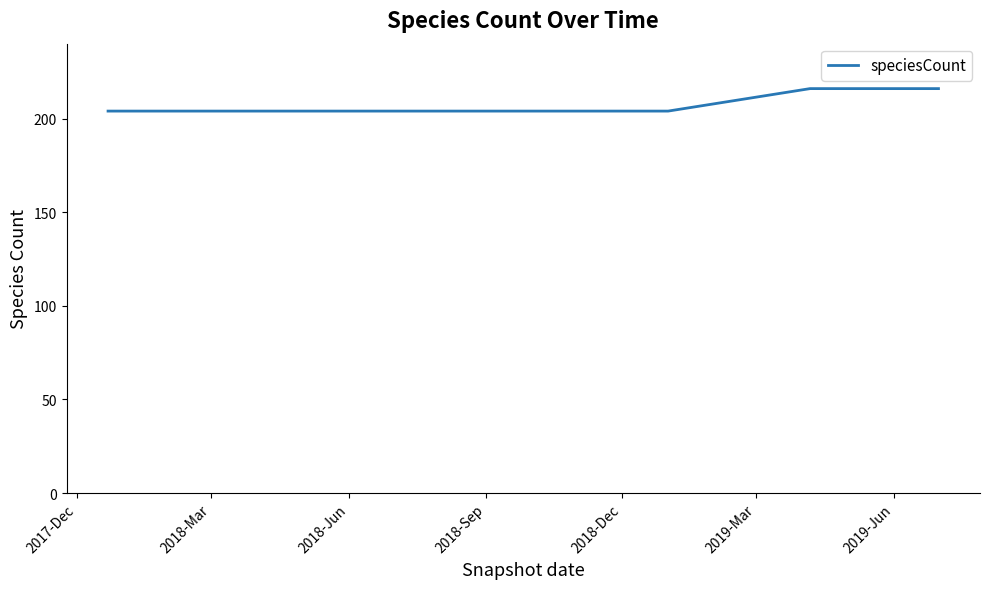

What is the average value?

207